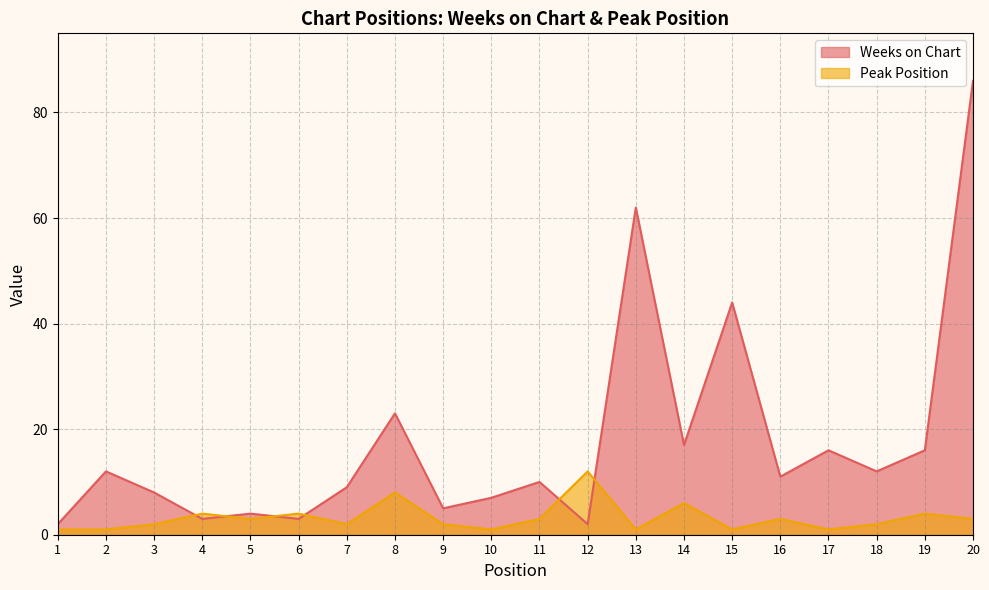

Is the value of Weeks on Chart at 4 greater than the value of Peak Position at 11?

No